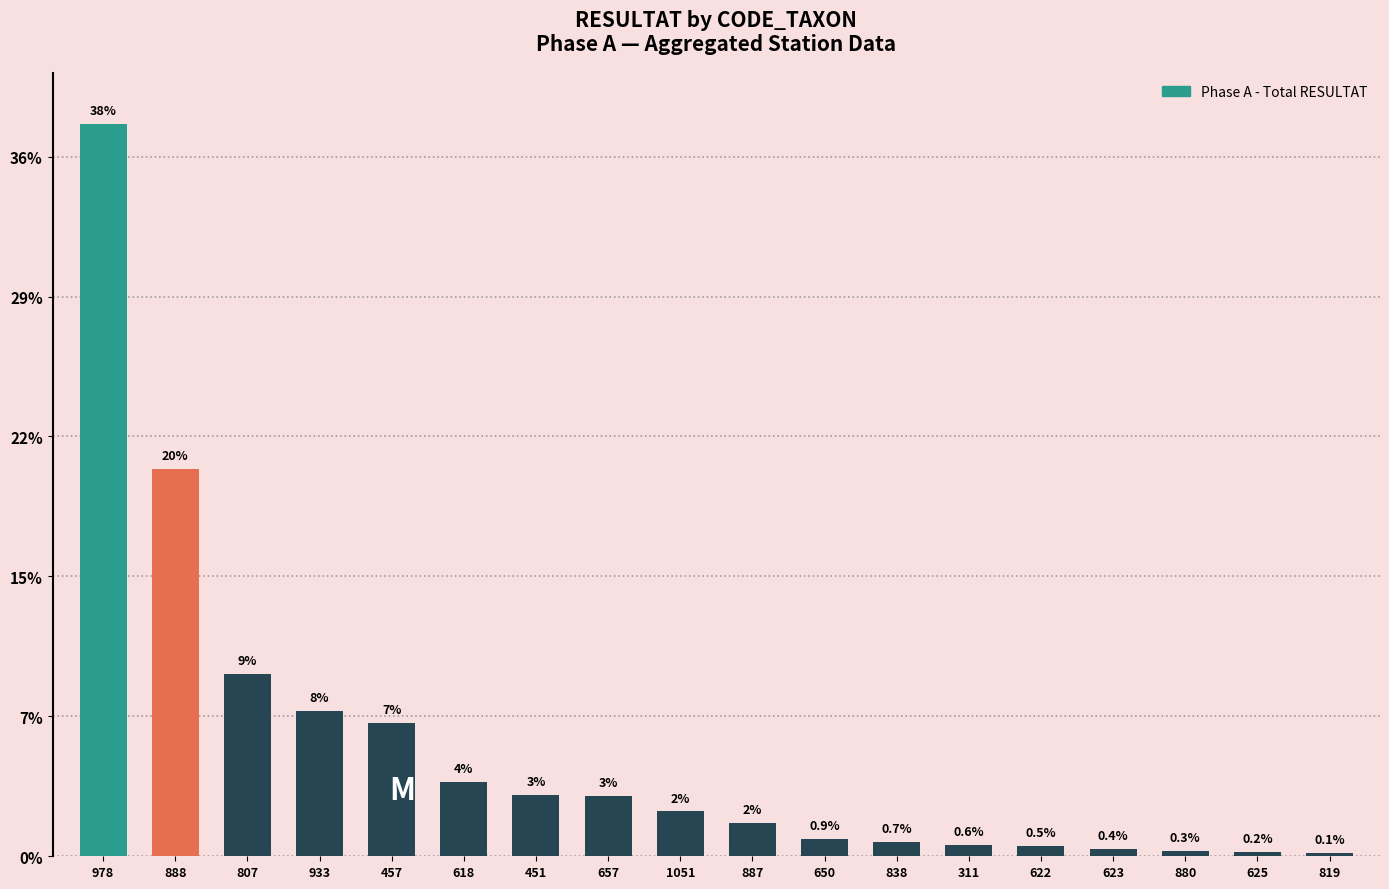

Where does the data first go above 32?

978